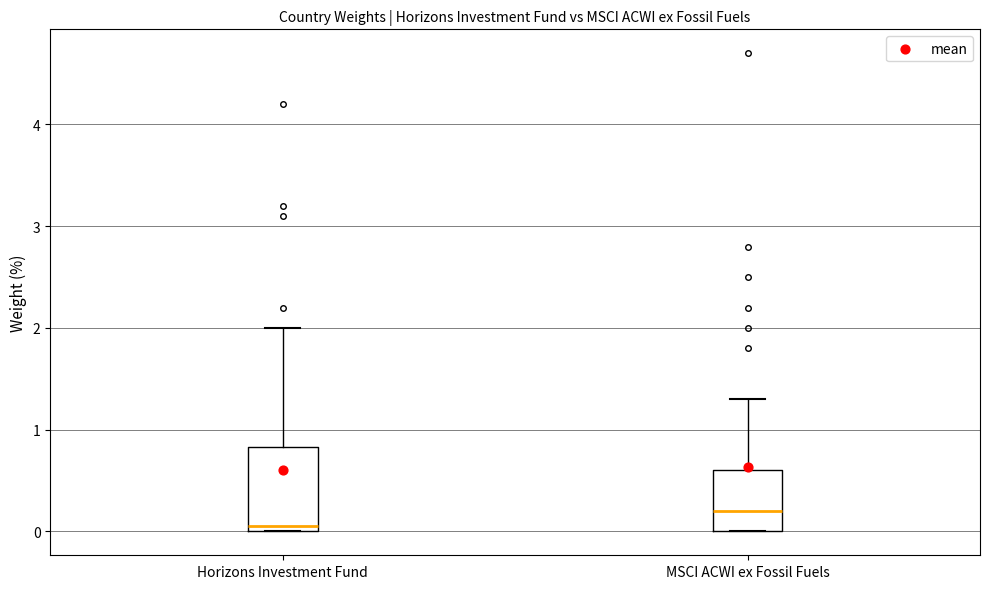

Which box is the tallest, from its lower edge to its upper edge?

Horizons Investment Fund